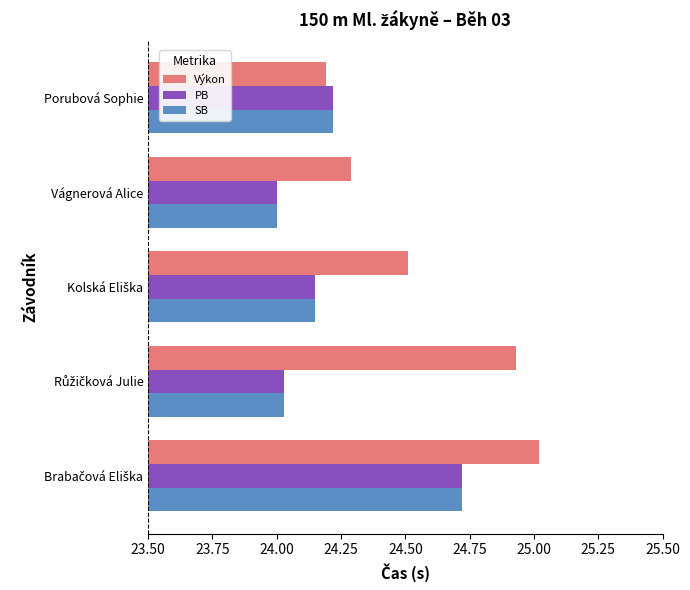

Which series has the largest range (max minus min)?

Výkon